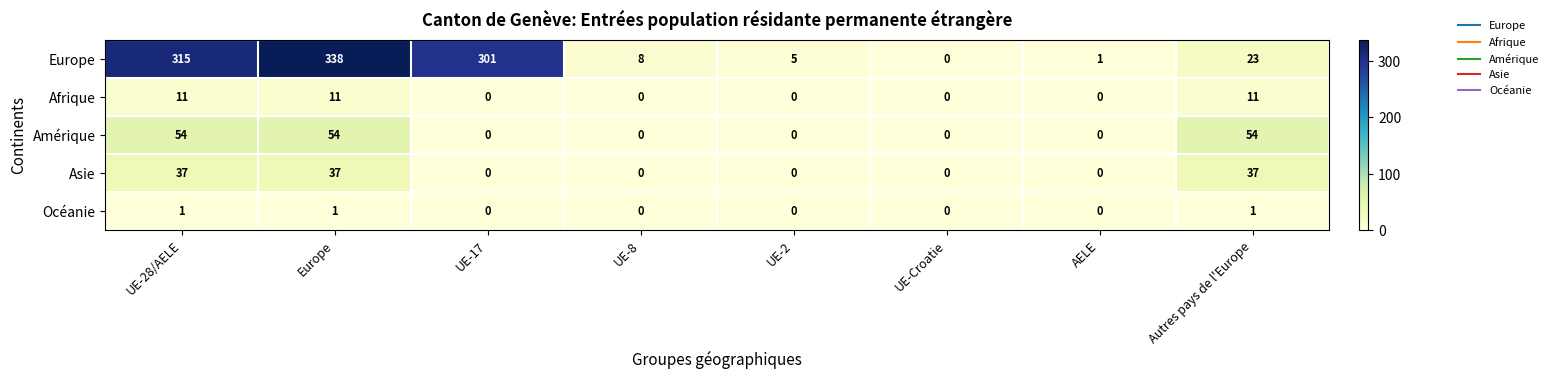

Which series changed the most between UE-28/AELE and Europe?

Europe